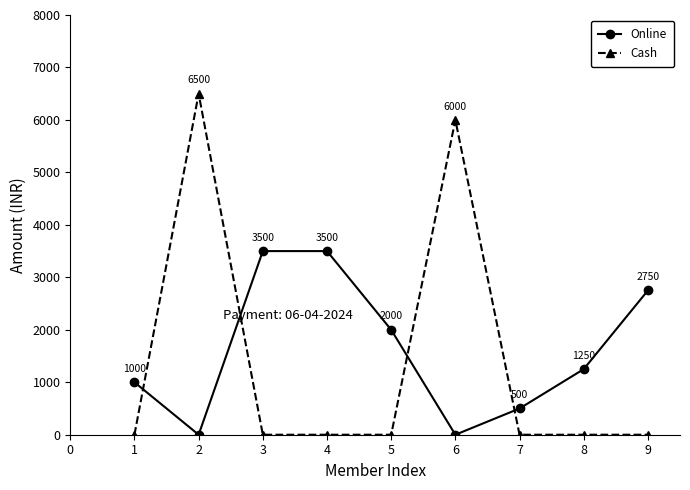

The Cash series shows 4324 at 2. True or false?

False